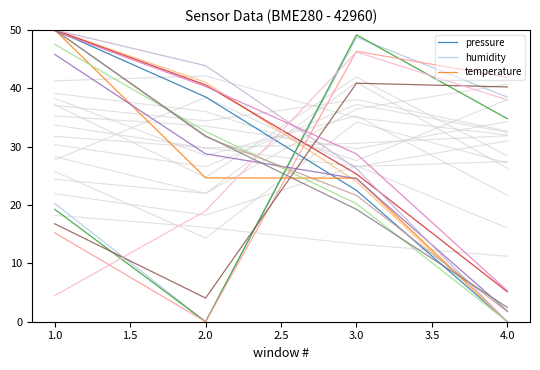

Rank the categories by pressure value from lowest to highest.

4.0, 3.0, 2.0, 1.0